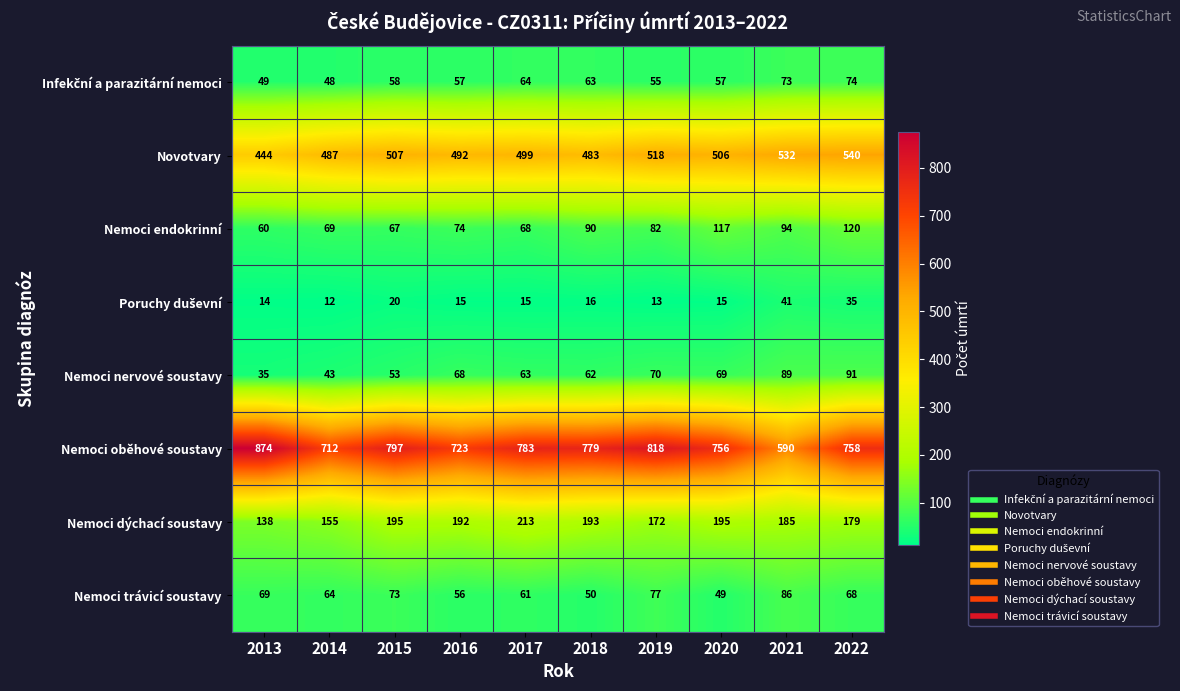

Where does the Nemoci oběhové soustavy series first go above 779?

2013